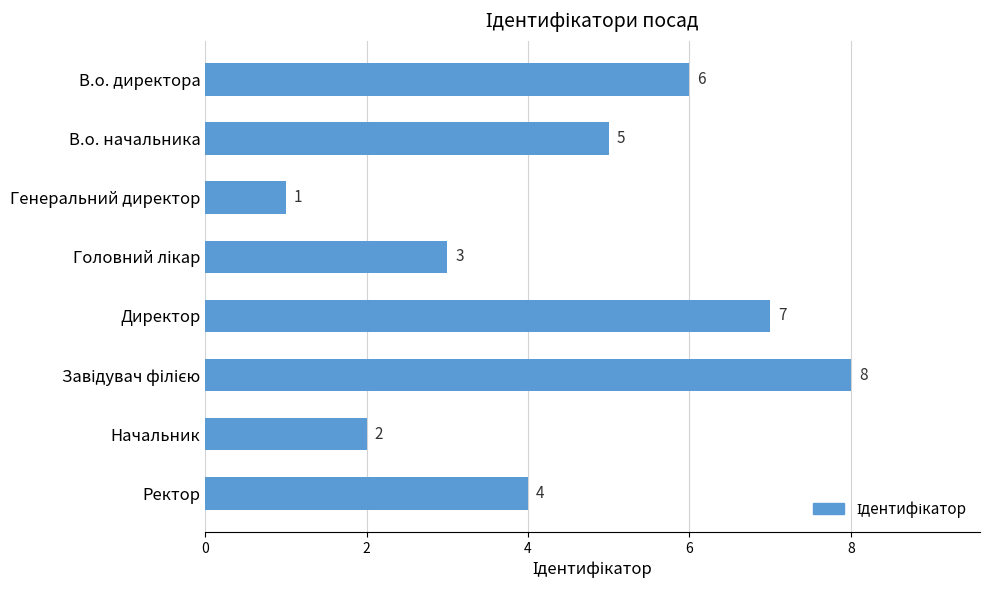

What is the approximate value at В.о. директора?

6